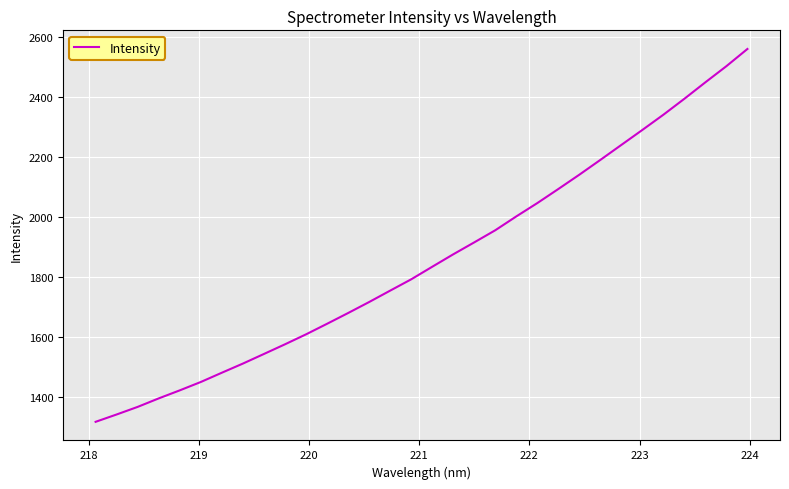

How many lines are shown in the chart?

1